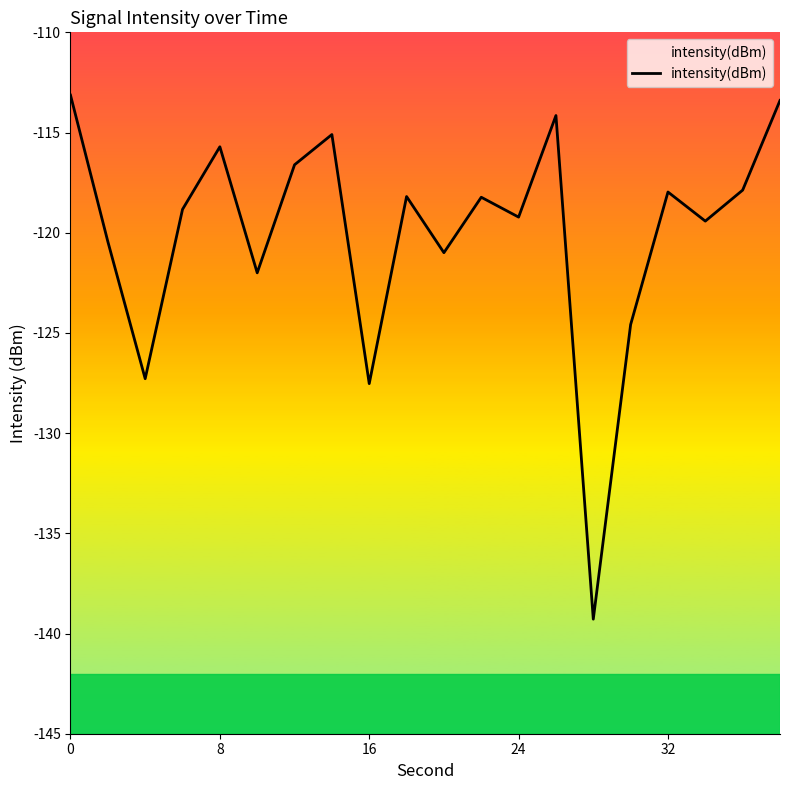

The value at 16 is -127.5. True or false?

True